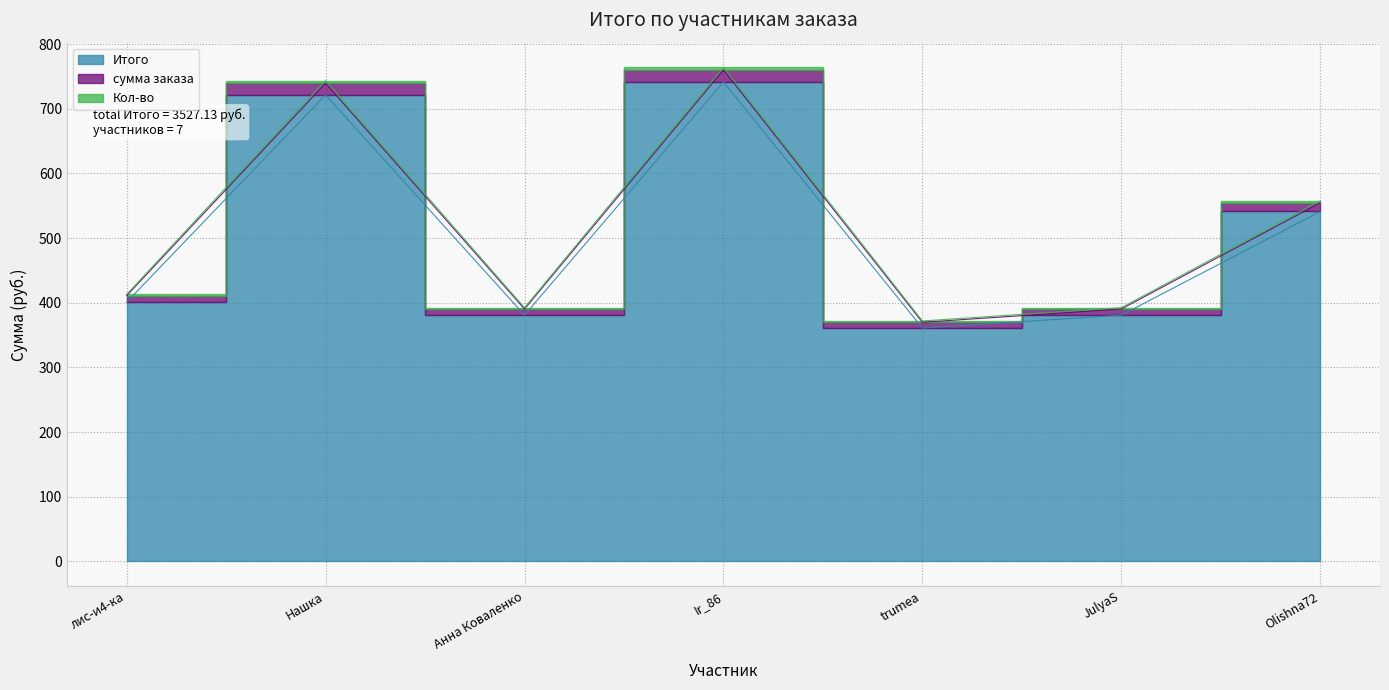

What position from the left is лис-и4-ка?

1